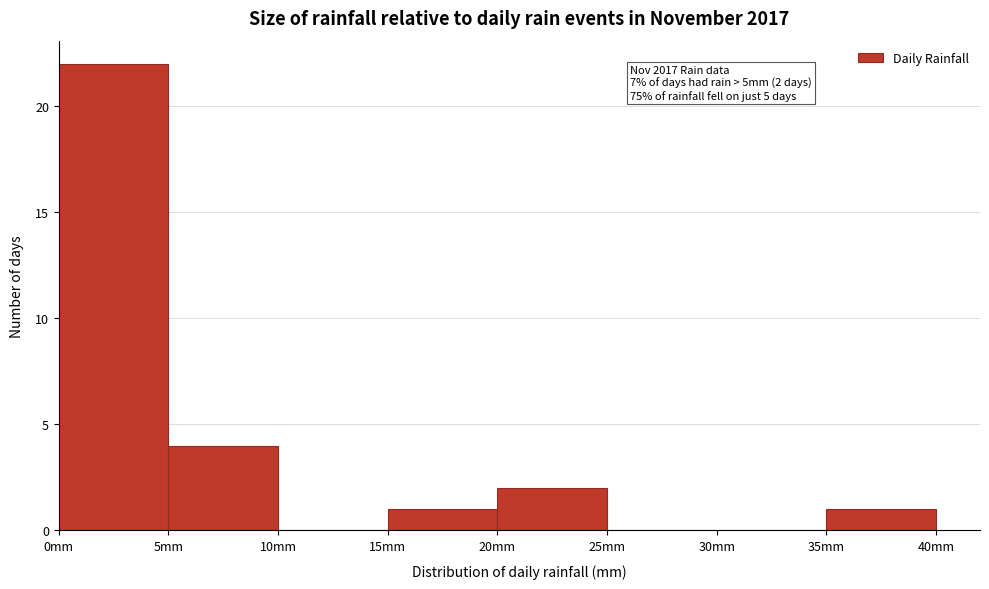

Over which range of the x-axis is the bar tallest?

0 to 5